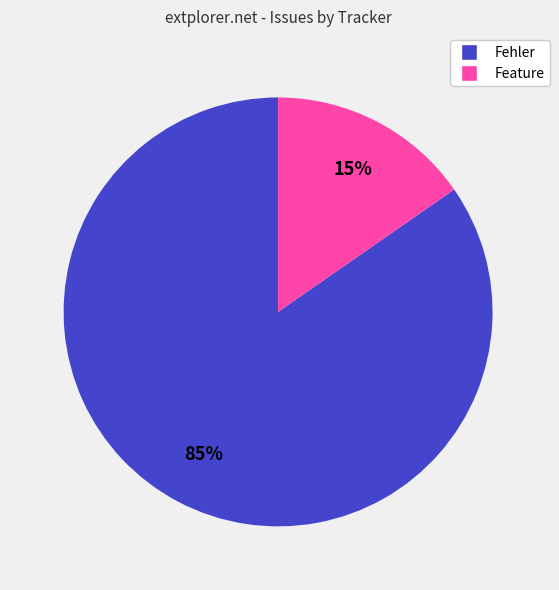

Which category has the smallest portion of the pie?

Feature